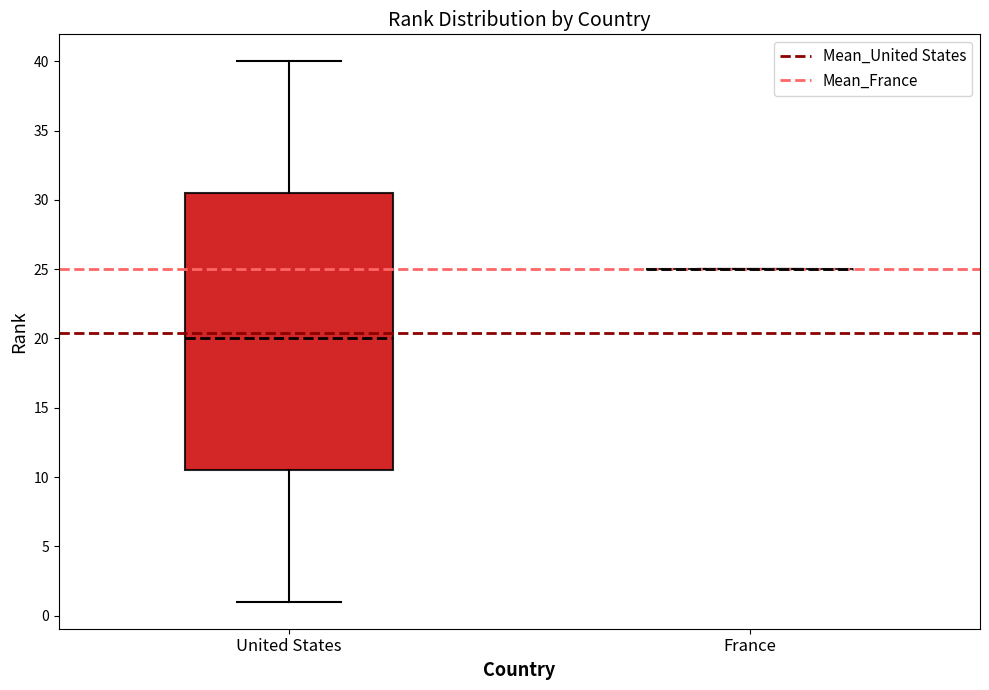

Where is the upper edge of the box for United States on the y-axis? The values are not printed on the chart, so give them approximately, as read against the axis.

30.5